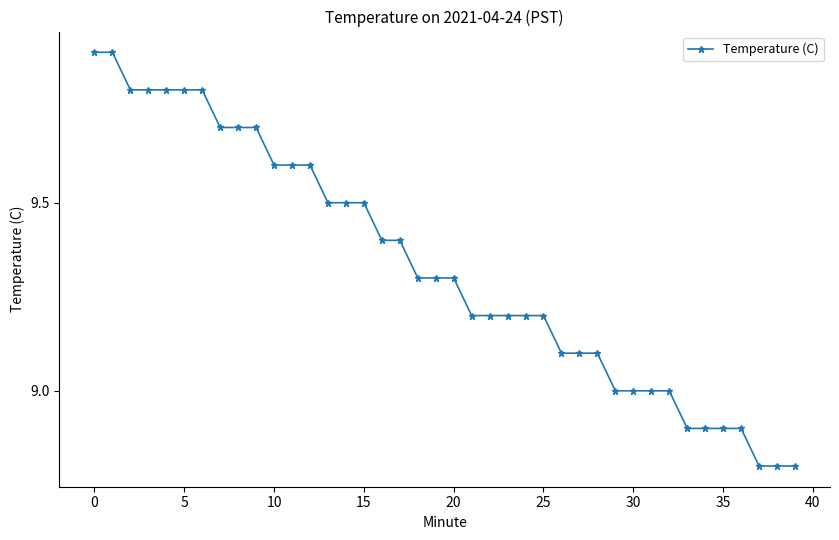

What is the difference between the second highest and minimum values?

1.1